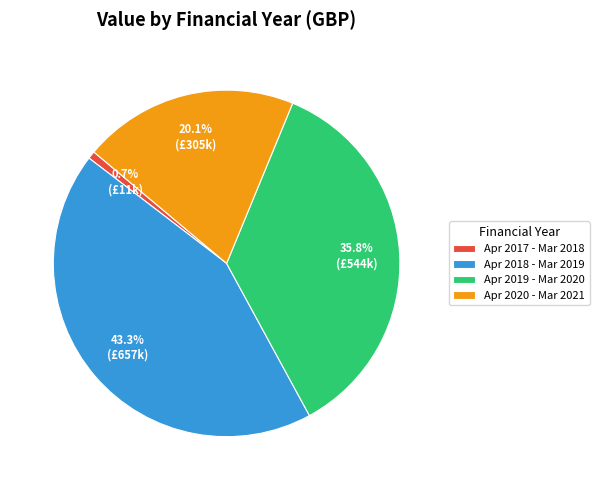

Rank the categories by value from highest to lowest.

Apr 2018 - Mar 2019, Apr 2019 - Mar 2020, Apr 2020 - Mar 2021, Apr 2017 - Mar 2018